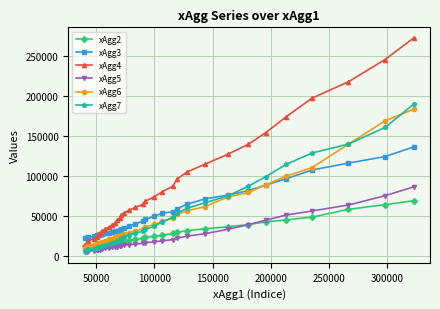

Which series has the largest total across all categories?

xAgg4